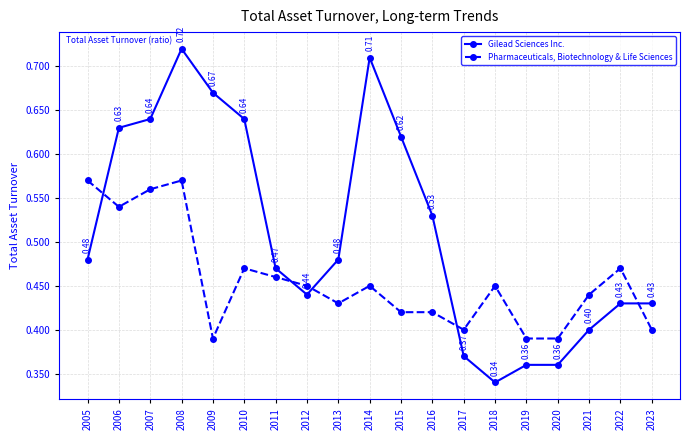

Where is the first local minimum for Pharmaceuticals, Biotechnology & Life Sciences?

2006